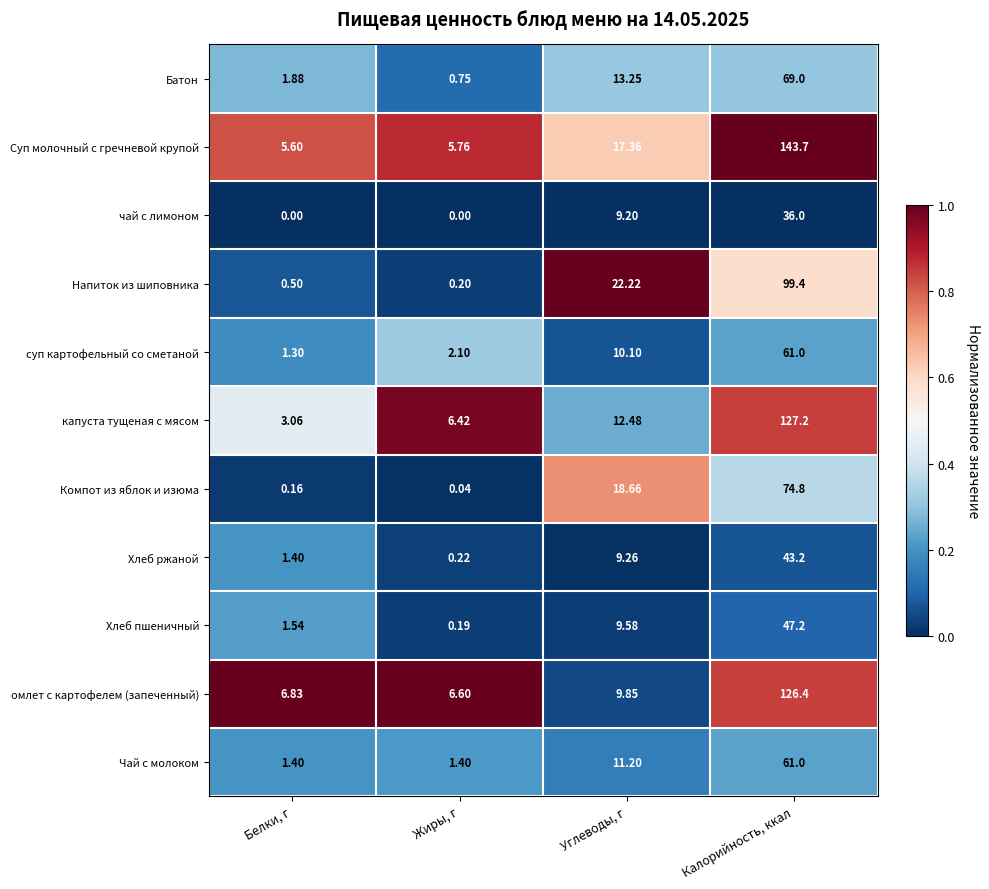

At which category is the sum across all series the highest?

Калорийность, ккал